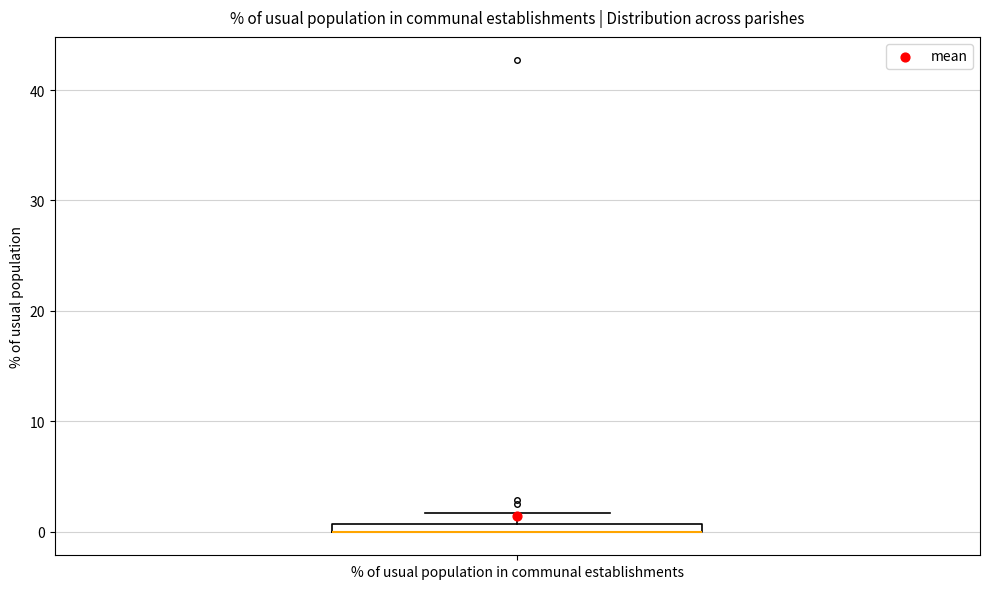

Where is the upper edge of the box for % of usual population in communal establishments on the y-axis? The values are not printed on the chart, so give them approximately, as read against the axis.

1